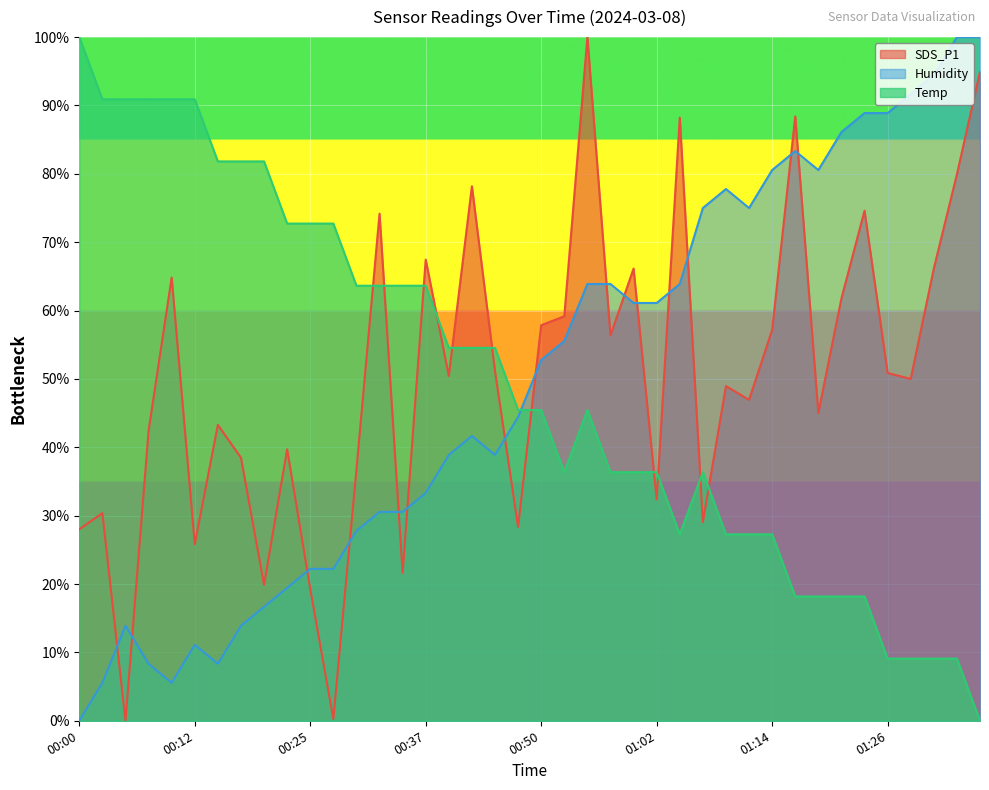

What is the difference between the highest and lowest values at 00:25?

53.4